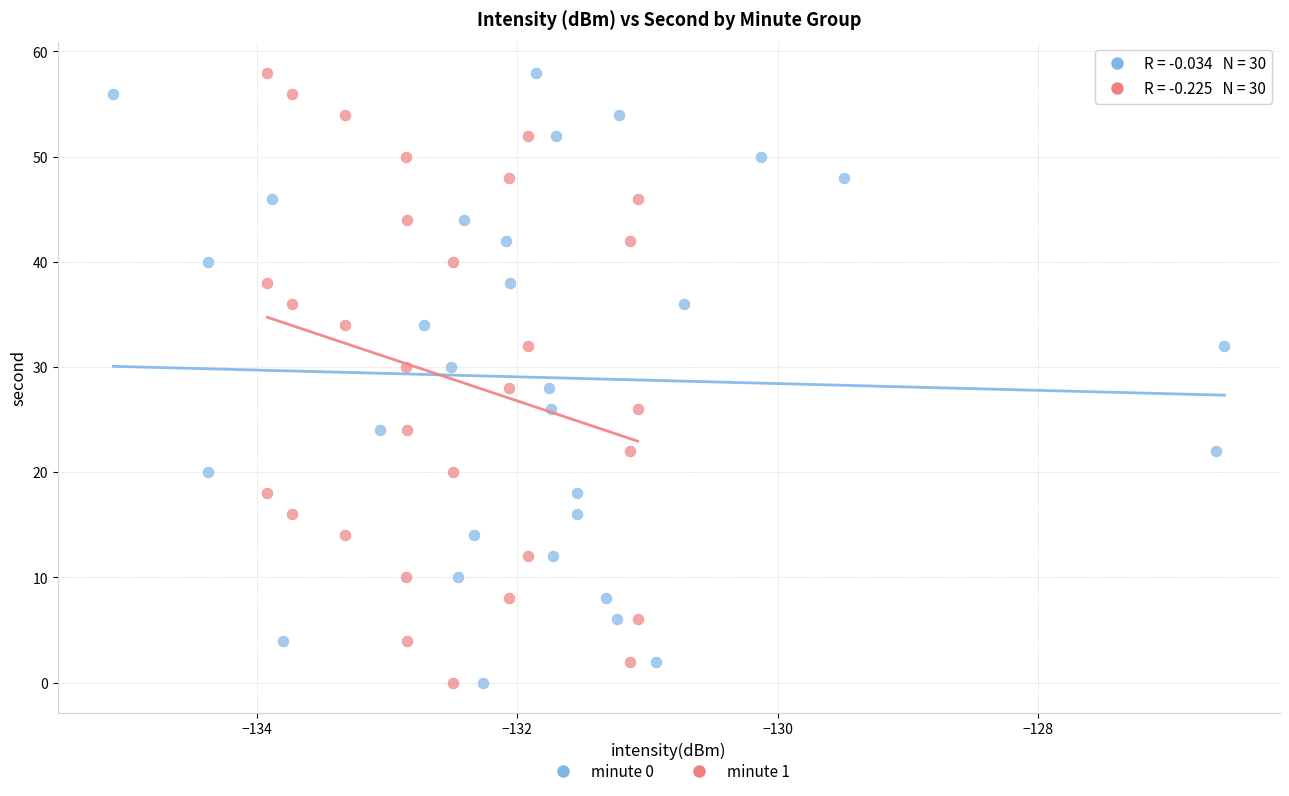

What are all the series names shown in the legend?

minute 0, minute 1